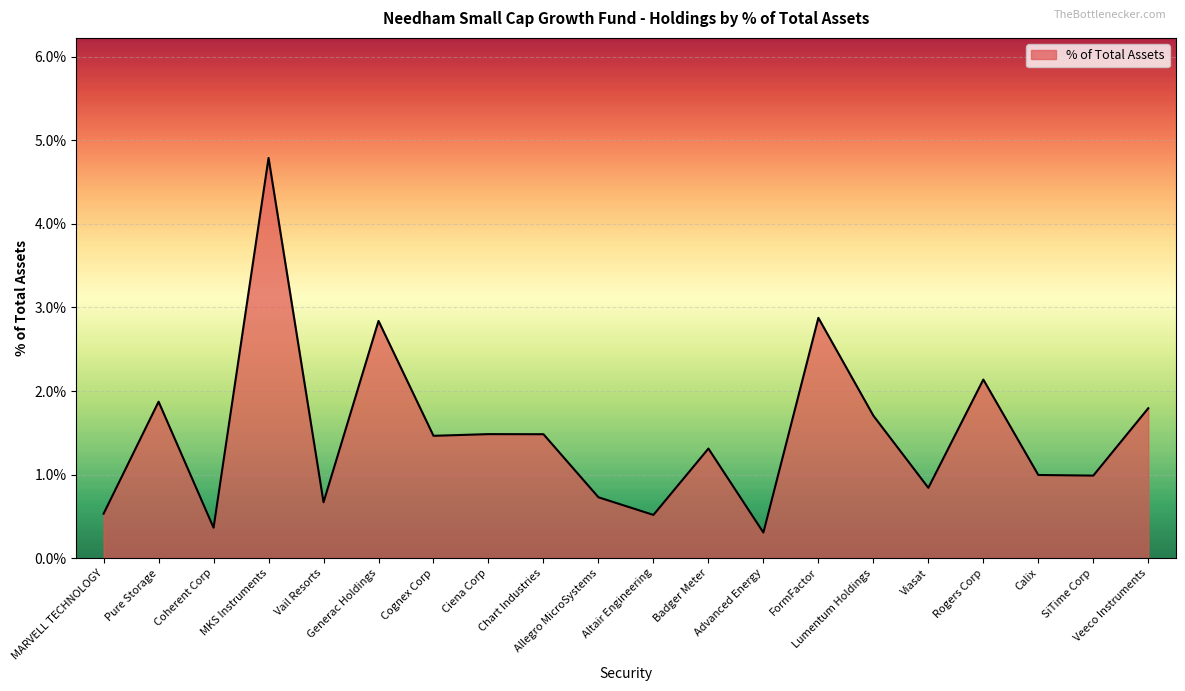

What is the difference between the maximum and second lowest values?

4.4